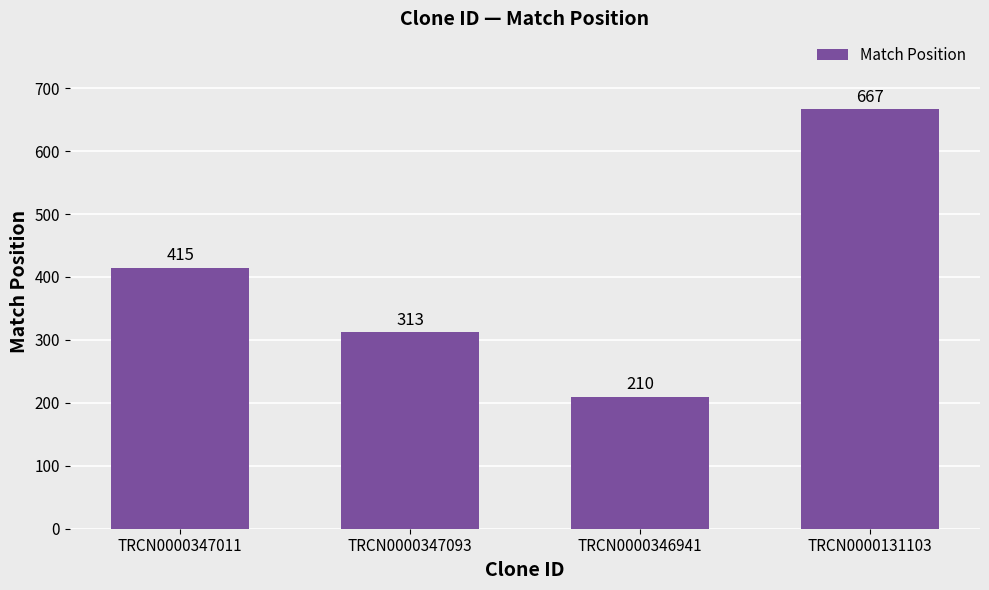

Is it true that the value at TRCN0000346941 is 295?

False